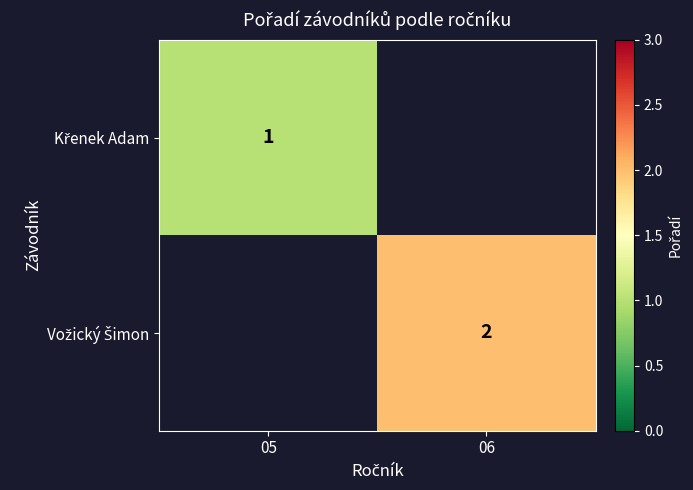

At how many categories does at least one series exceed 1?

1